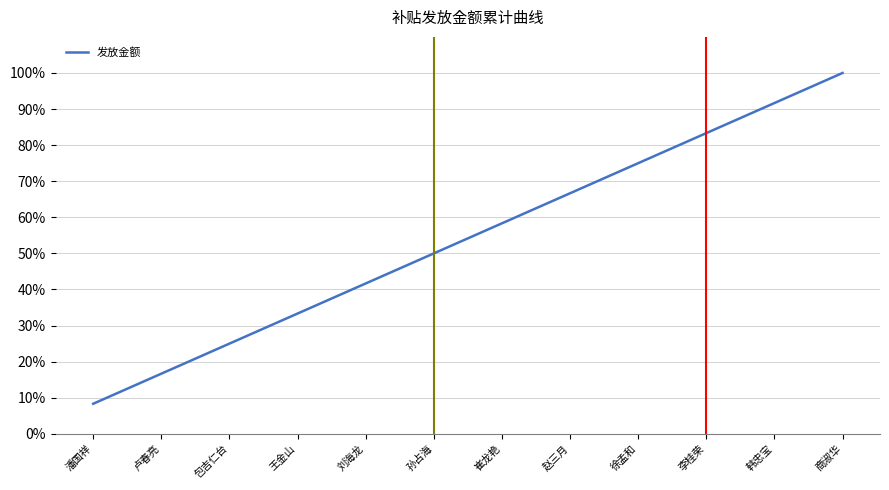

Does the chart display data point markers on the line(s)?

No